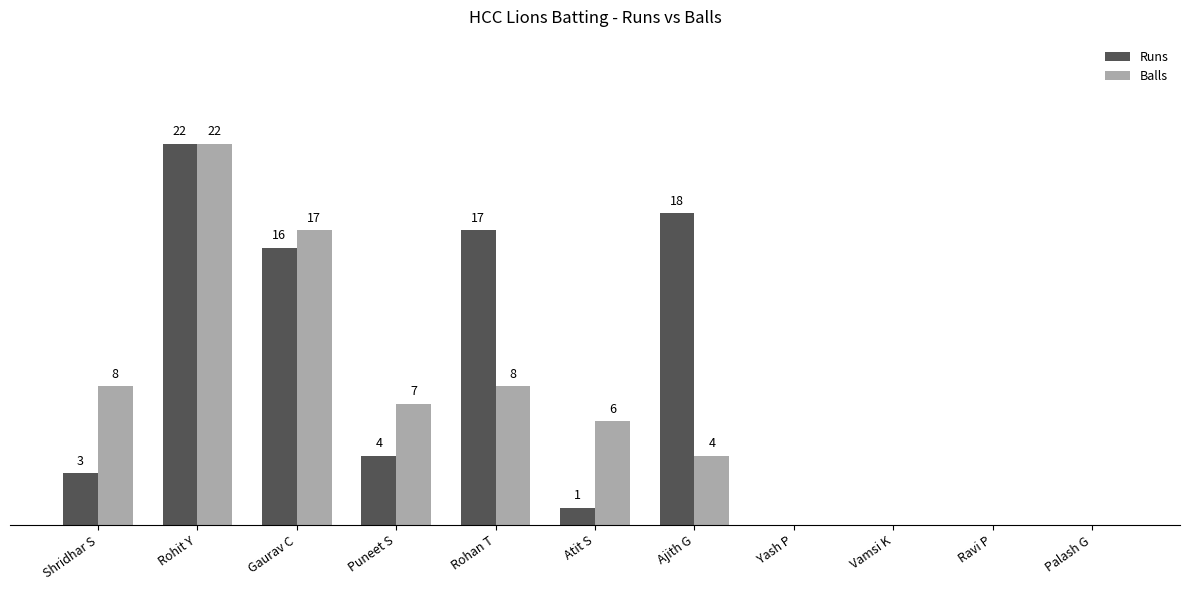

Where is Runs nearest to the value 11?

Gaurav C